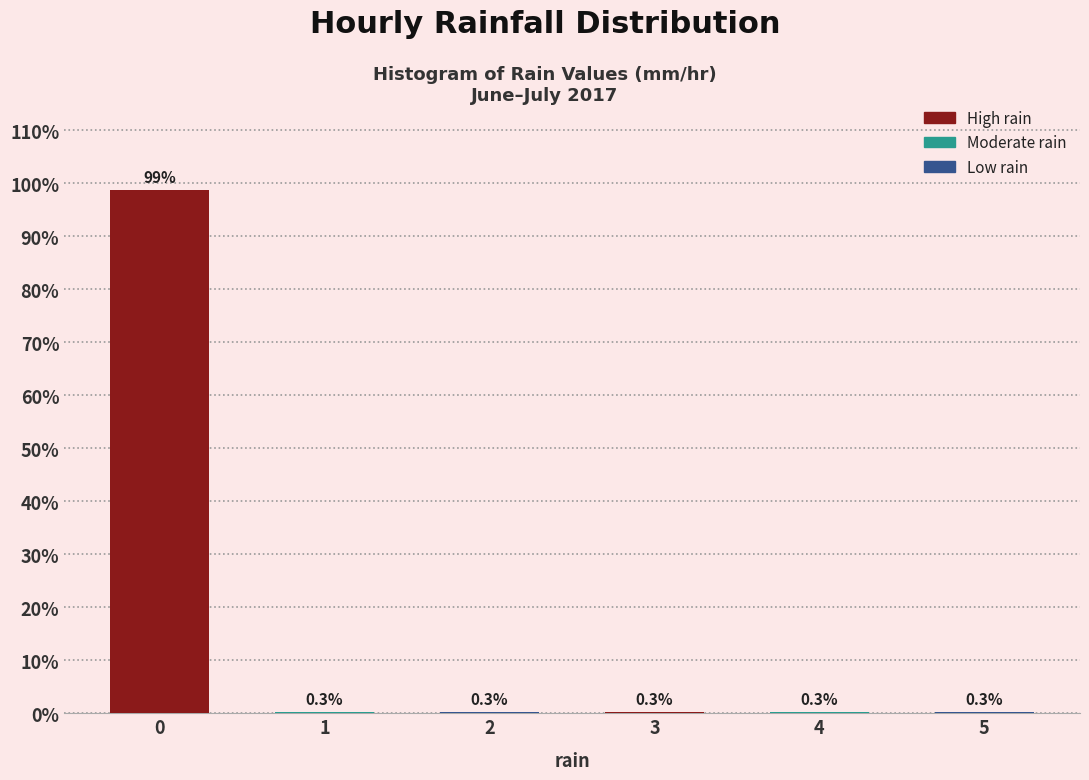

Reading left to right, transcribe all the data shown in this chart.

0=98.7	1=0.3	2=0.3	3=0.3	4=0.3	5=0.3